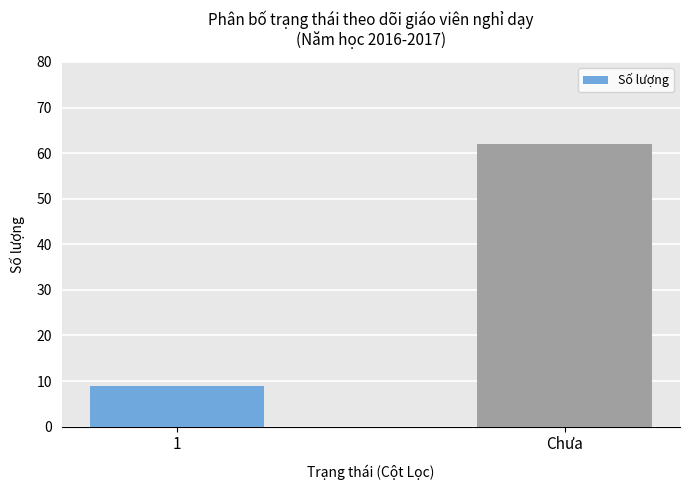

Reading left to right, transcribe all the data shown in this chart.

9	62